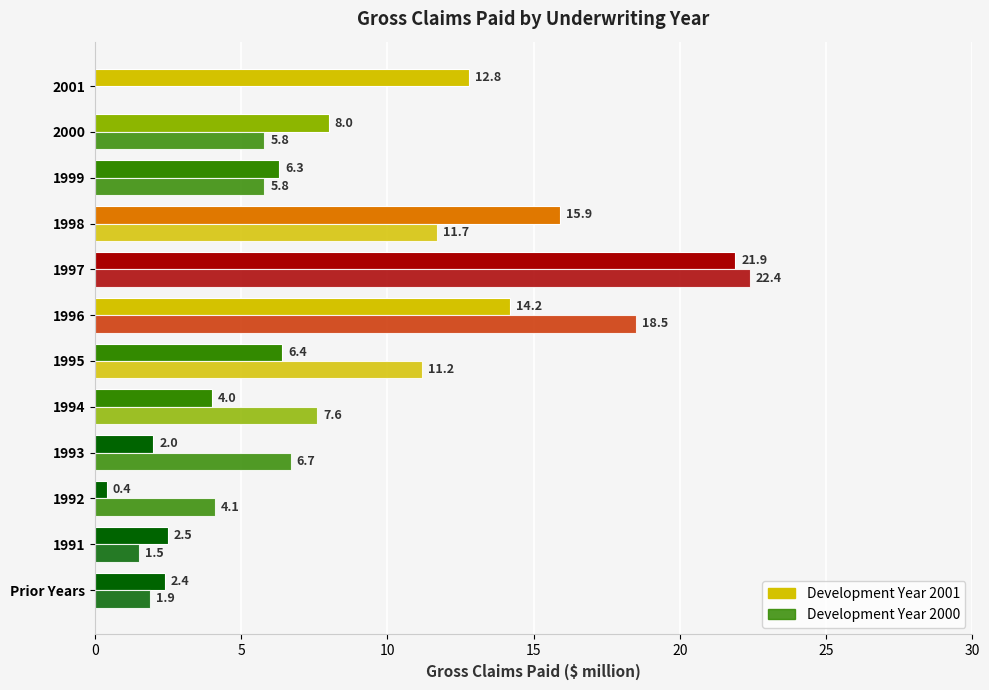

Count the number of data series in this chart.

2